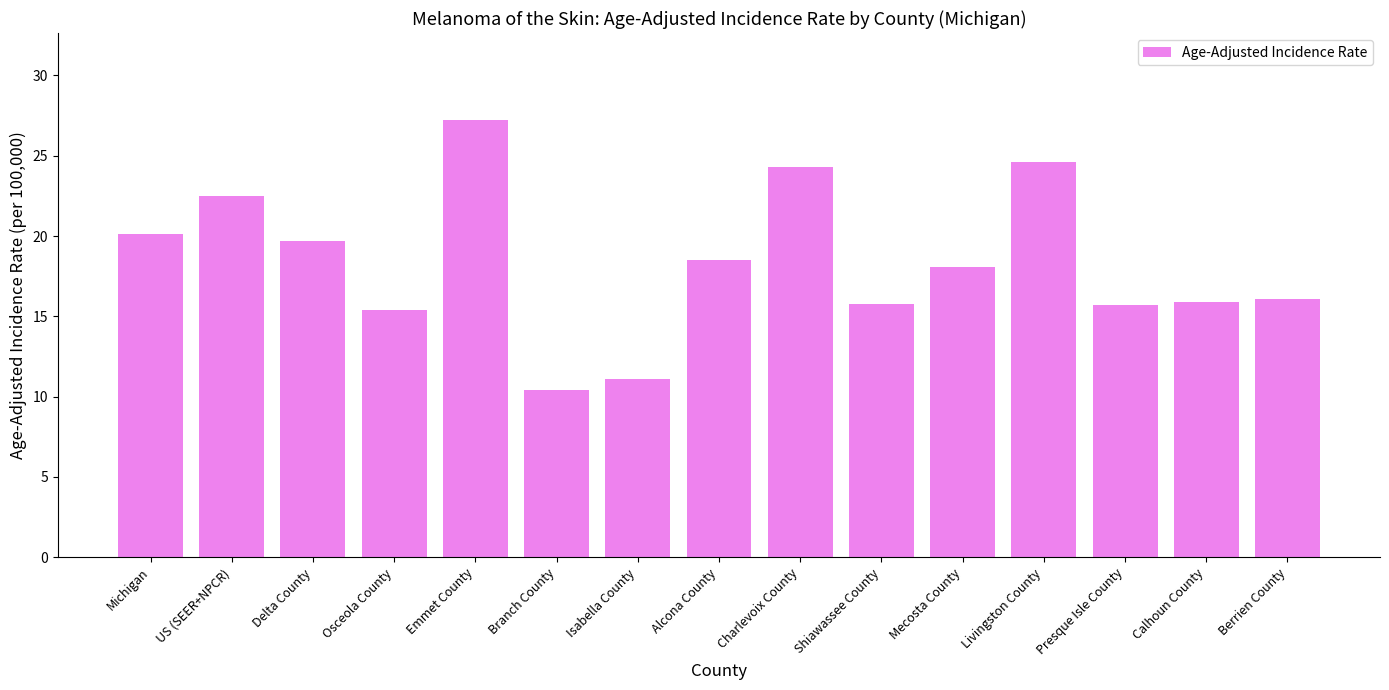

What is the value of the 10th bar from the left?

15.8